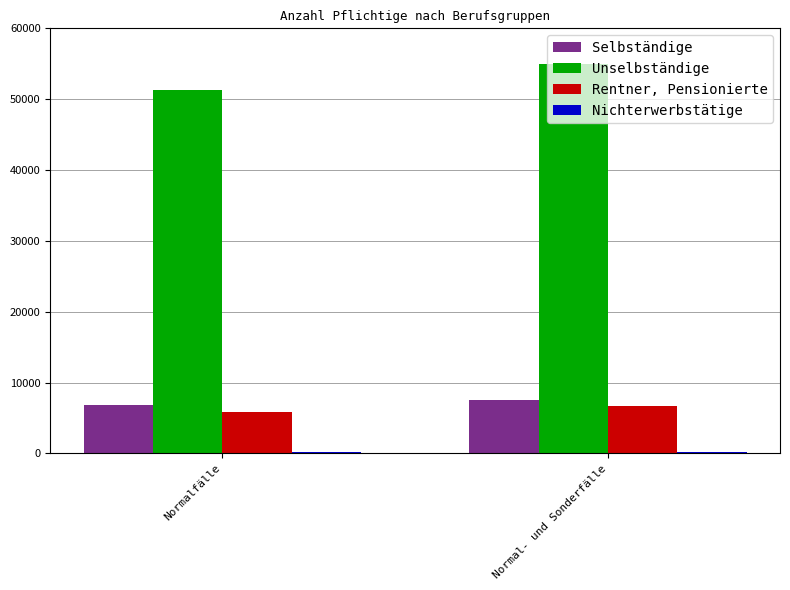

What is the highest value of the Unselbständige series?

54930